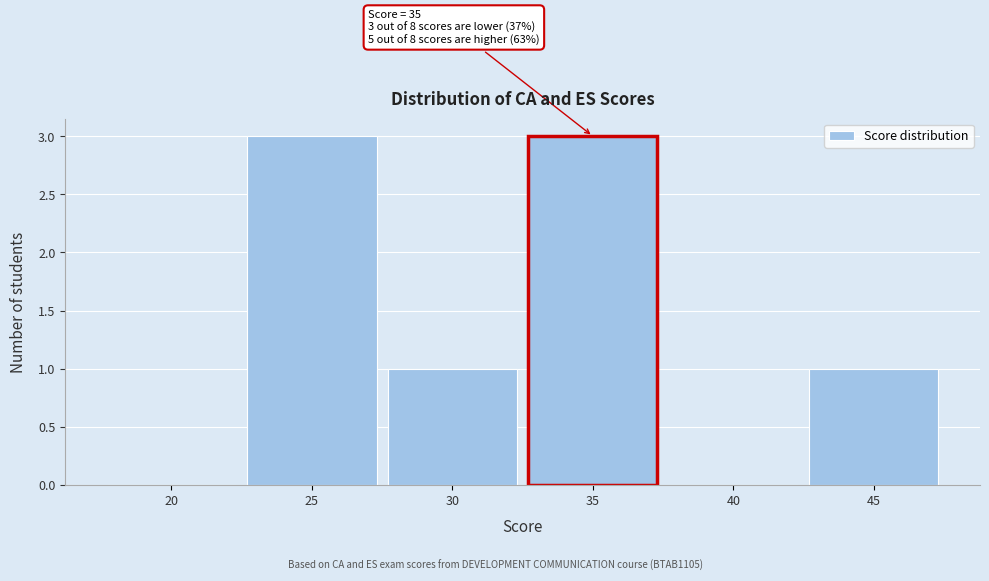

Reading right to left, list all the values displayed in this chart.

45=1	40=0	35=3	30=1	25=3	20=0